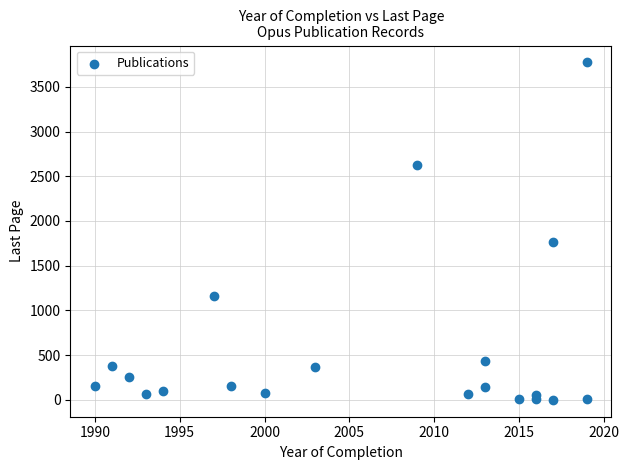

What is the range of Y values (max minus min)?

3773